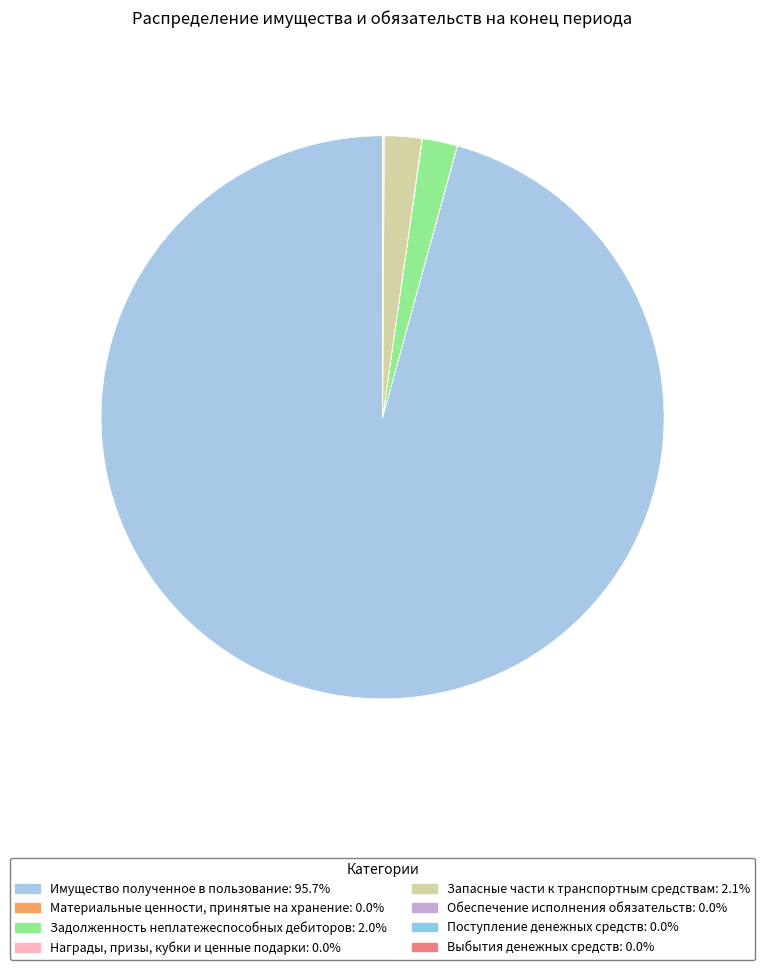

To the nearest percent, what portion does Имущество полученное в пользование represent?

96%